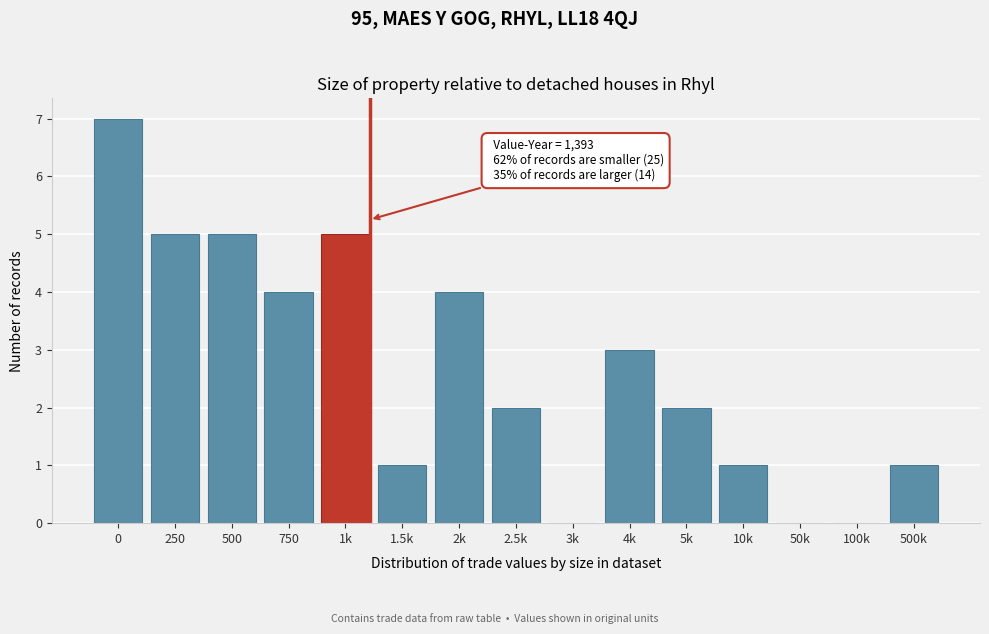

Reading left to right, extract all data points from this chart.

0=7	250=5	500=5	750=4	1k=5	1.5k=1	2k=4	2.5k=2	3k=0	4k=3	5k=2	10k=1	50k=0	100k=0	500k=1